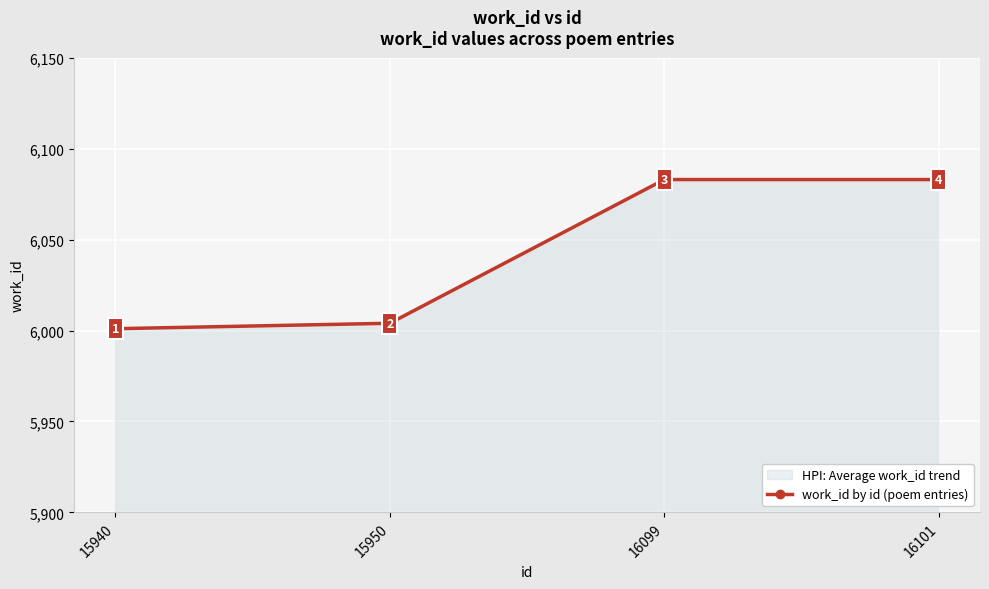

Between 15950 and 15940, which is larger?

15950